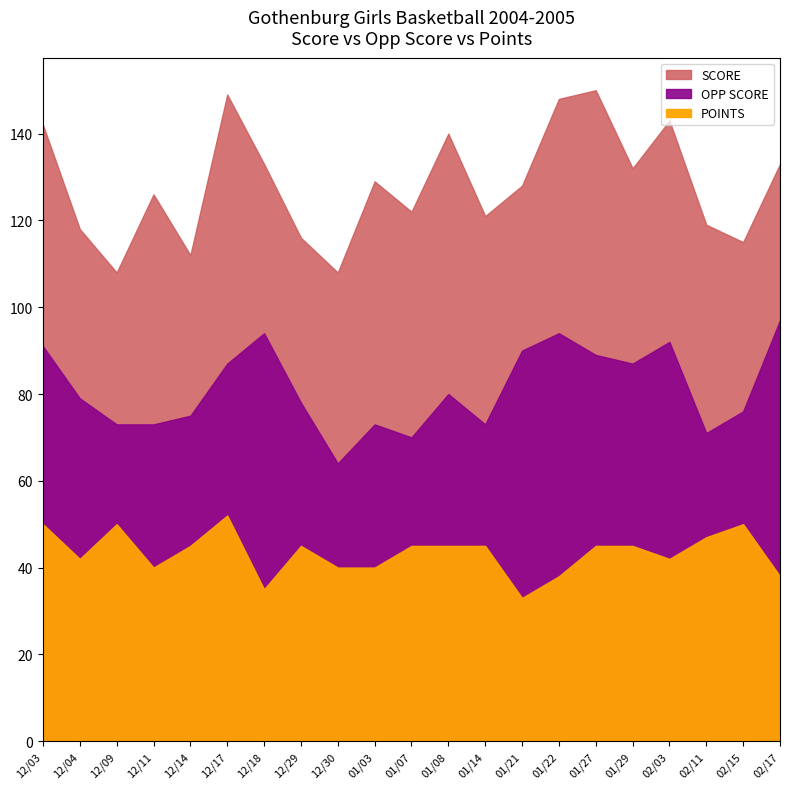

What is the difference between the highest and lowest values at 12/11?

20